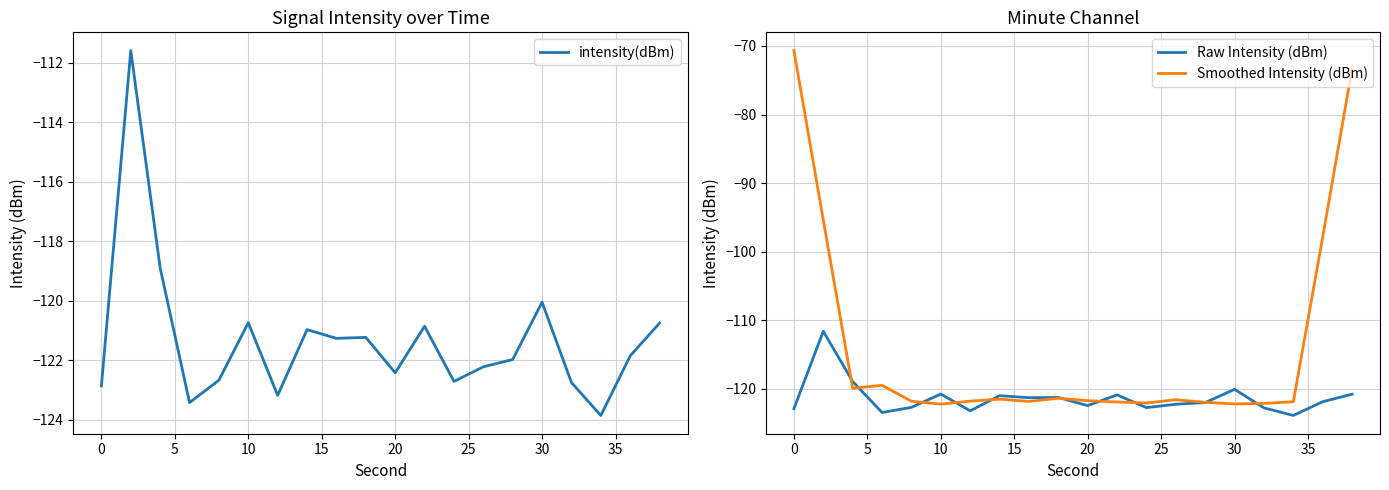

The intensity(dBm) series shows -24.4 at 10. True or false?

False